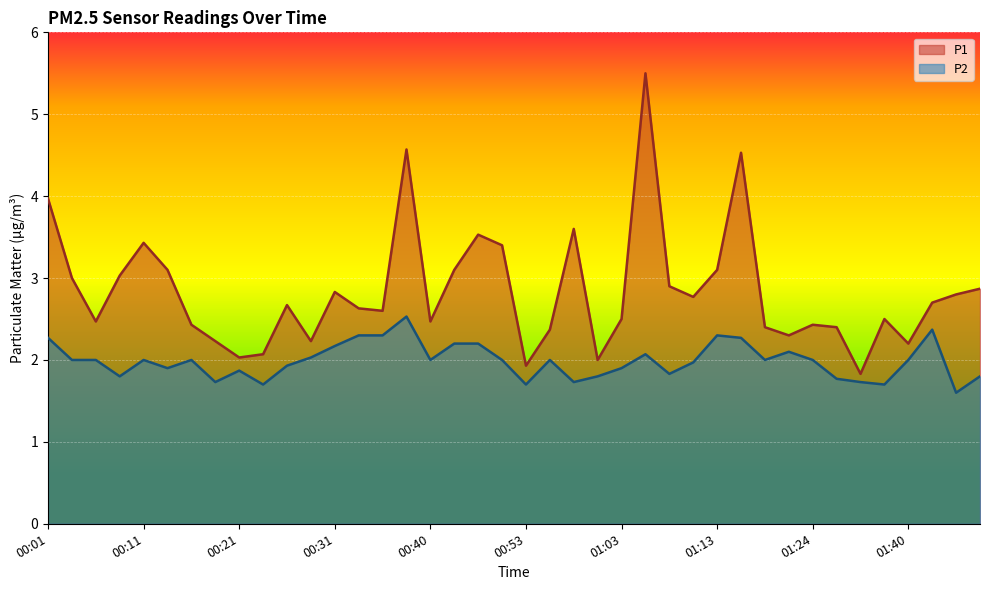

Rank the series by their maximum value, from highest to lowest.

P1, P2